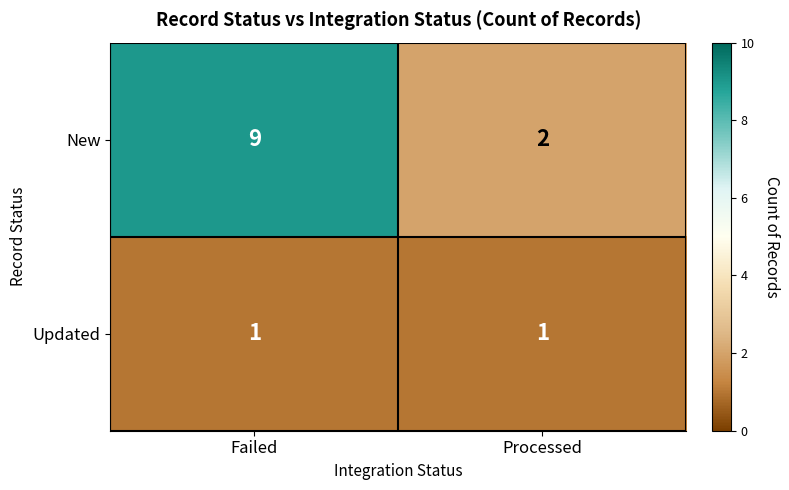

Reading right to left, extract all data points from this chart.

New: 2	9
Updated: 1	1